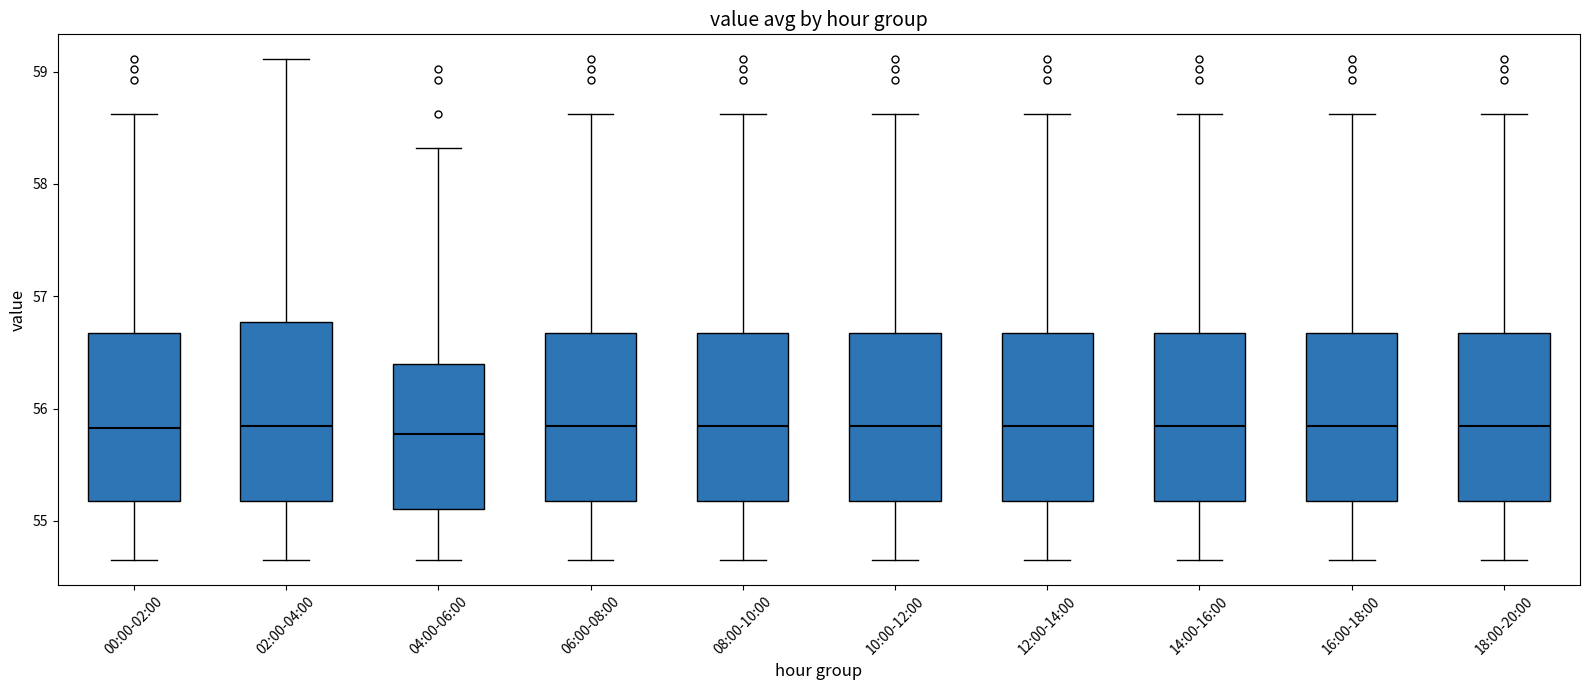

Where does the median line of the box for 02:00-04:00 sit on the y-axis? The values are not printed on the chart, so give them approximately, as read against the axis.

55.8